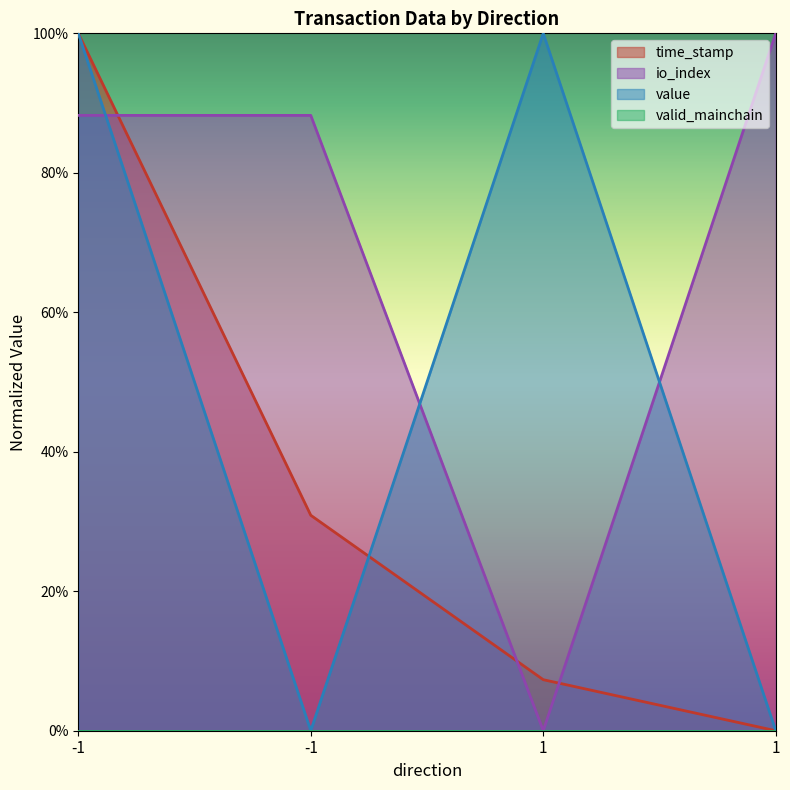

What is the difference between the time_stamp values at 1 and 1?

0.1